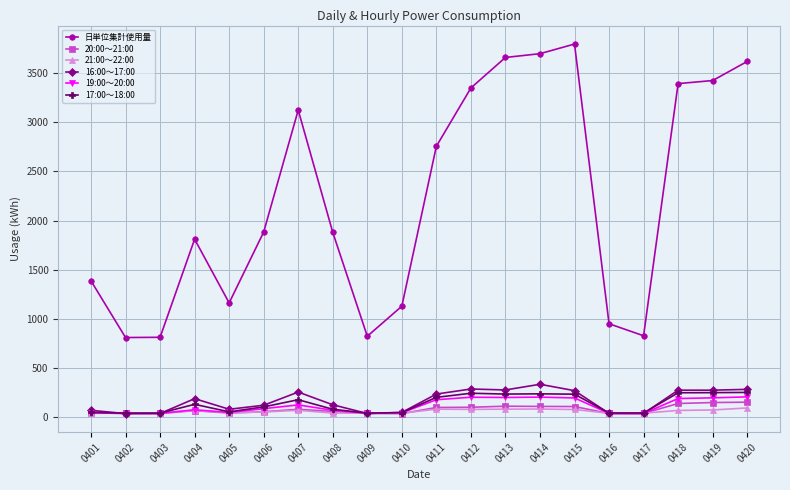

What value does the 16:00～17:00 series have at 0415?

266.4